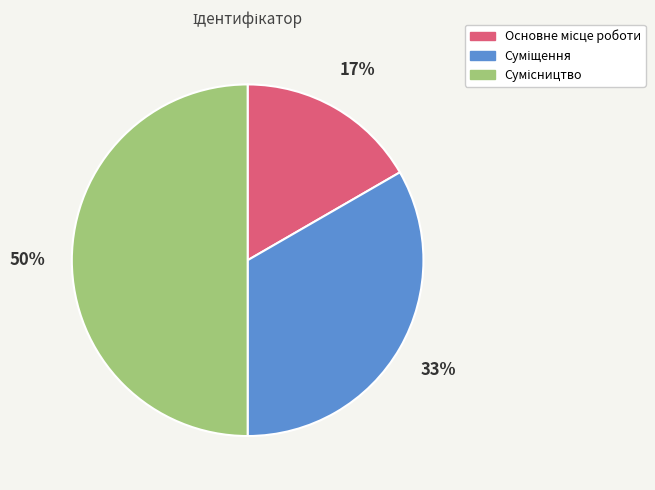

To the nearest percent, what is the difference between the largest and smallest slice percentages?

33%